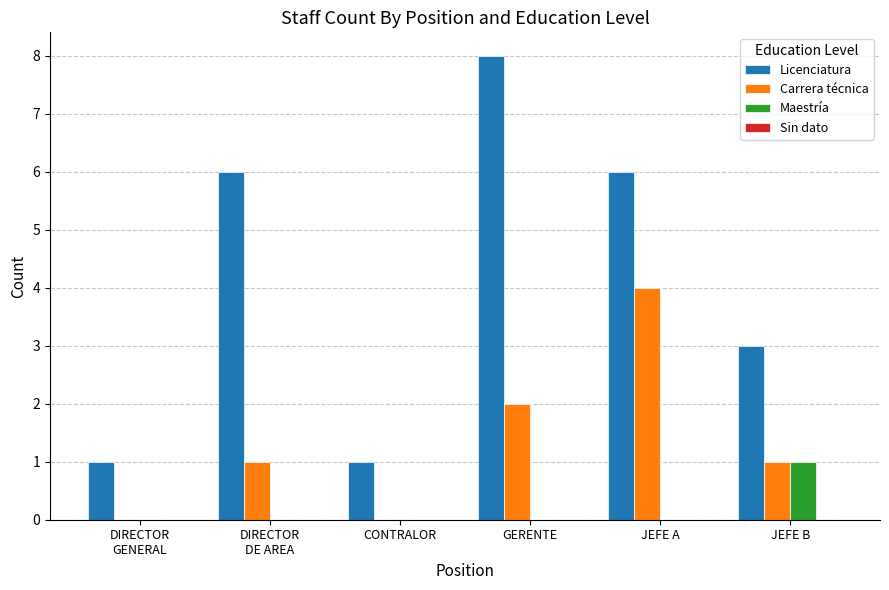

The Licenciatura series shows 0 at DIRECTOR
GENERAL. True or false?

False